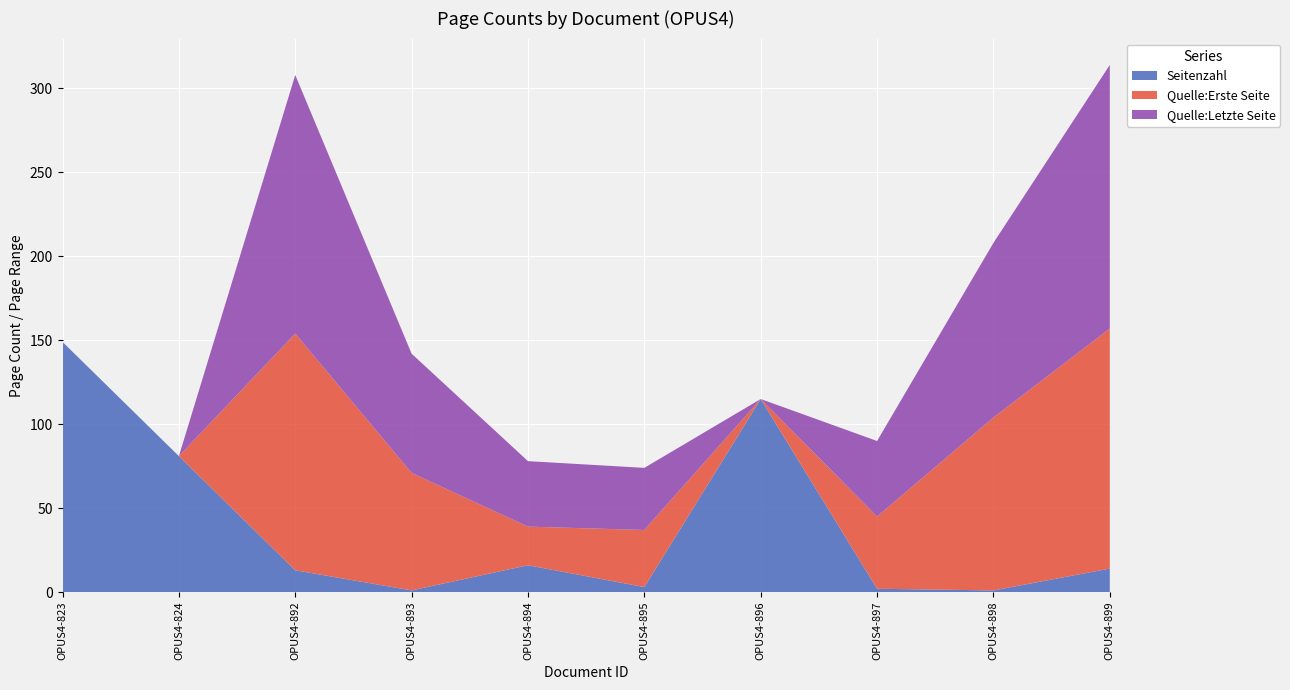

Reading left to right, list all the values displayed in this chart.

Seitenzahl: 149	81	13	1	16	3	115	2	1	14
Quelle:Erste Seite: 0	0	141	70	23	34	0	43	103	143
Quelle:Letzte Seite: 0	0	154	71	39	37	0	45	104	157